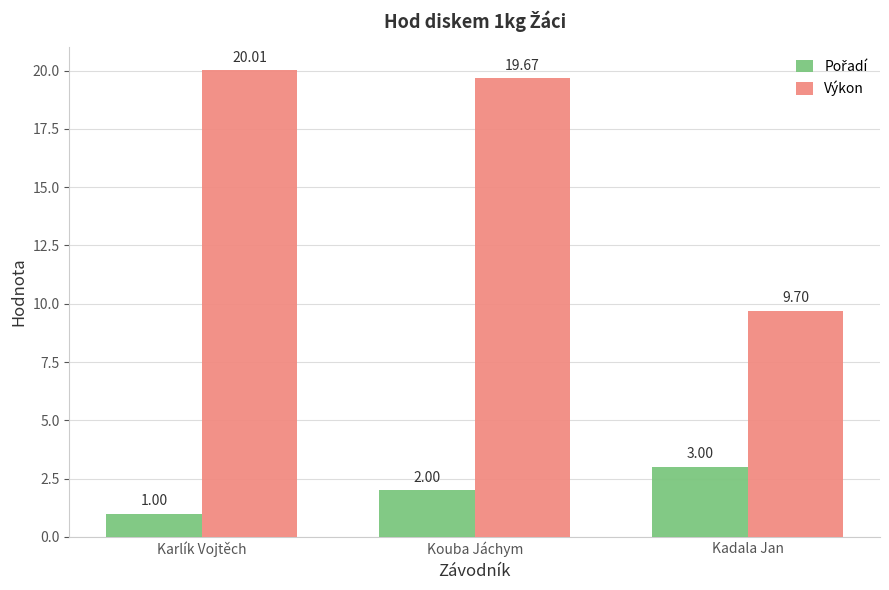

At how many categories does at least one series exceed 2?

3